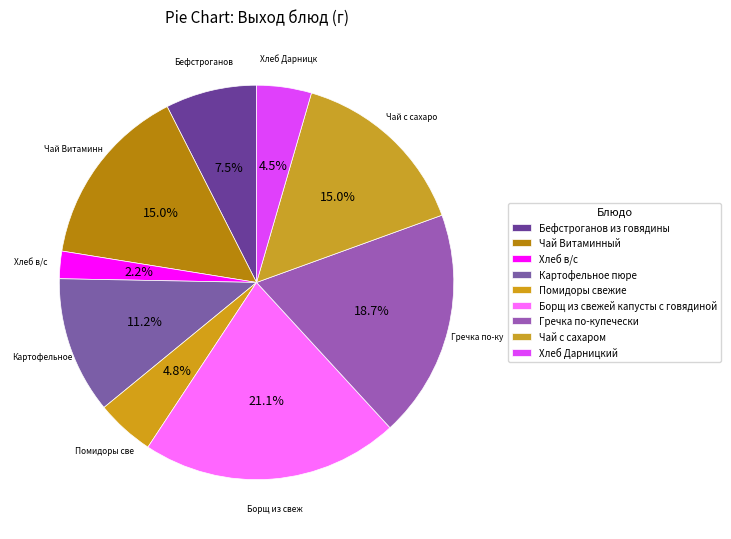

To the nearest percent, what portion does Чай с сахаром represent?

15%